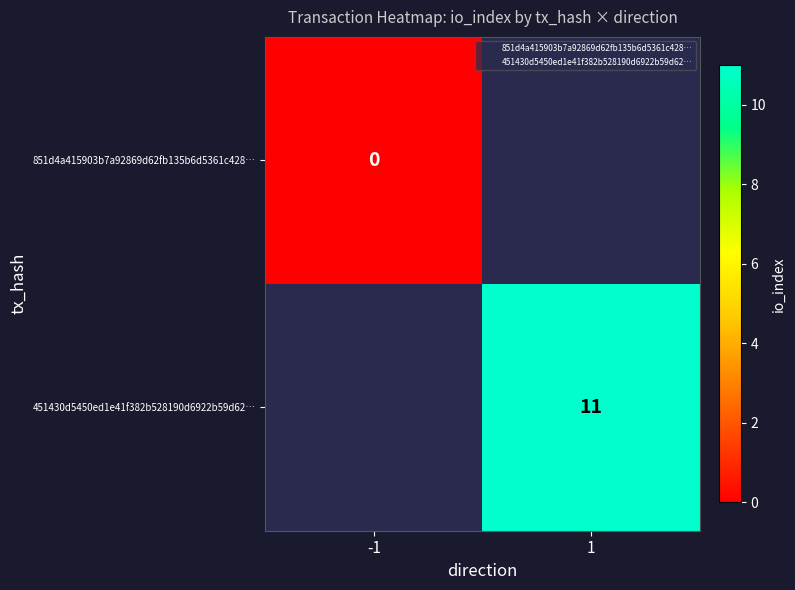

Is it true that 851d4a415903b7a92869d62fb135b6d5361c428… equals 0.0 at -1?

True